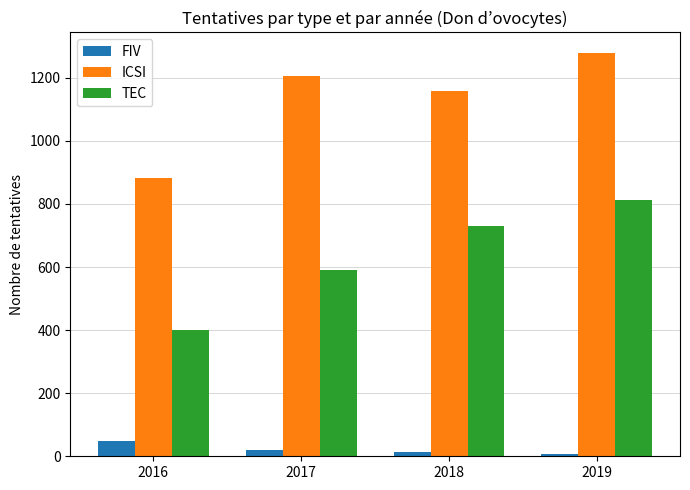

Reading left to right, what are all the values shown in this chart?

FIV: 47	20	13	7
ICSI: 882	1207	1159	1280
TEC: 399	590	730	813